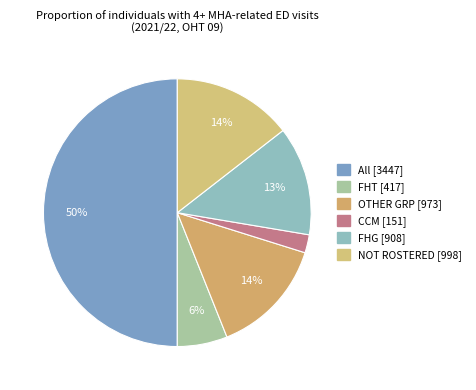

Which has a higher value, FHG or All?

All